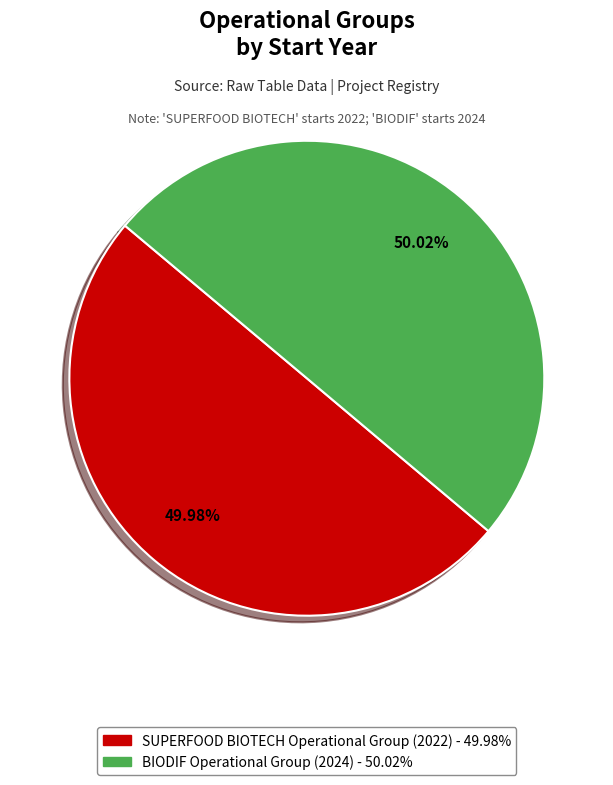

What percentage is the SUPERFOOD BIOTECH Operational Group slice, to the nearest percent?

50%